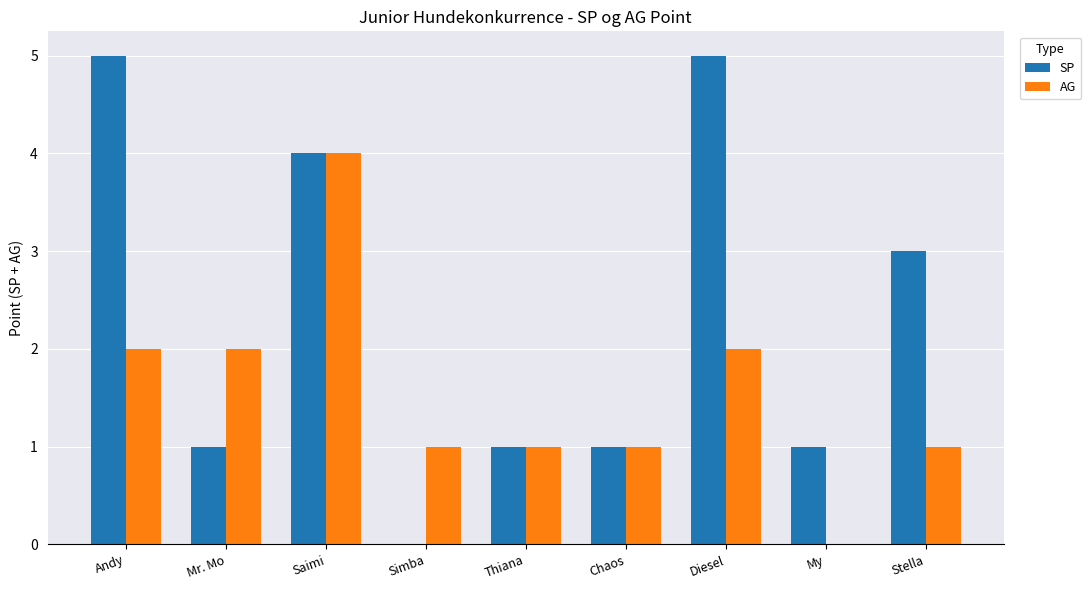

Does the chart contain stacked bars?

No